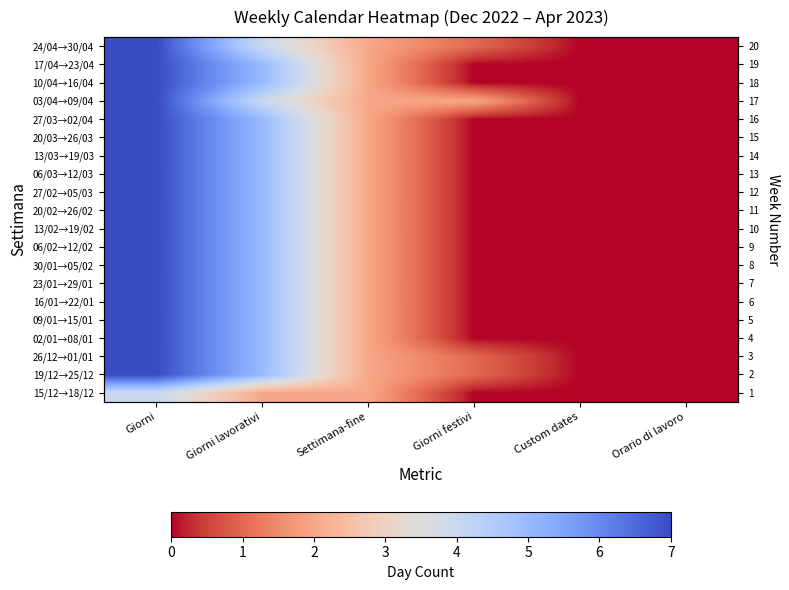

Which has a higher value, Custom dates or Orario di lavoro?

Custom dates